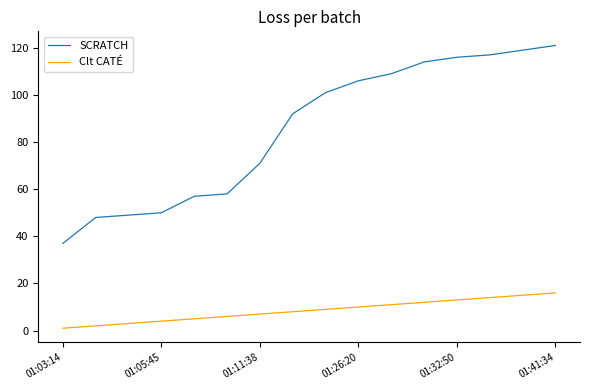

Which series has the largest total across all categories?

SCRATCH